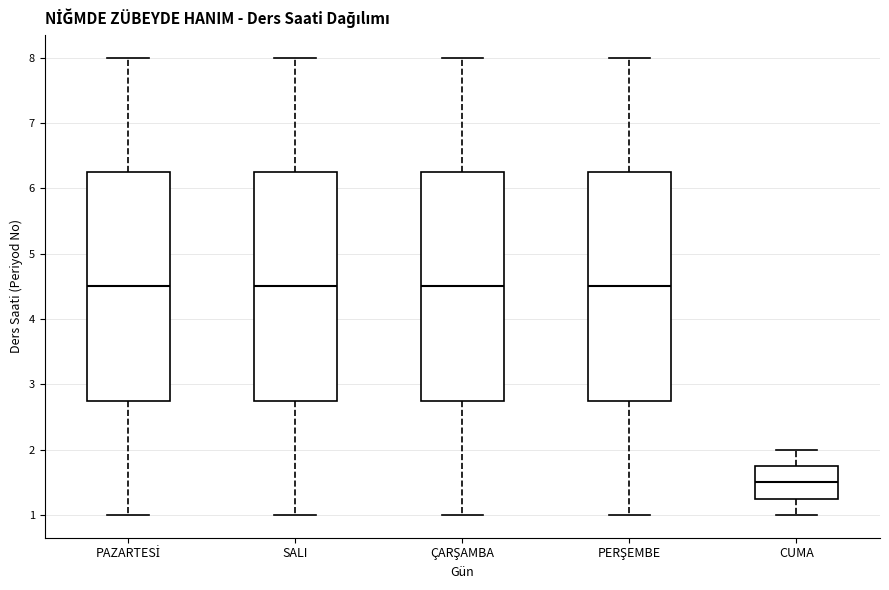

Where is the lower edge of the box for CUMA on the y-axis? The values are not printed on the chart, so give them approximately, as read against the axis.

1.3